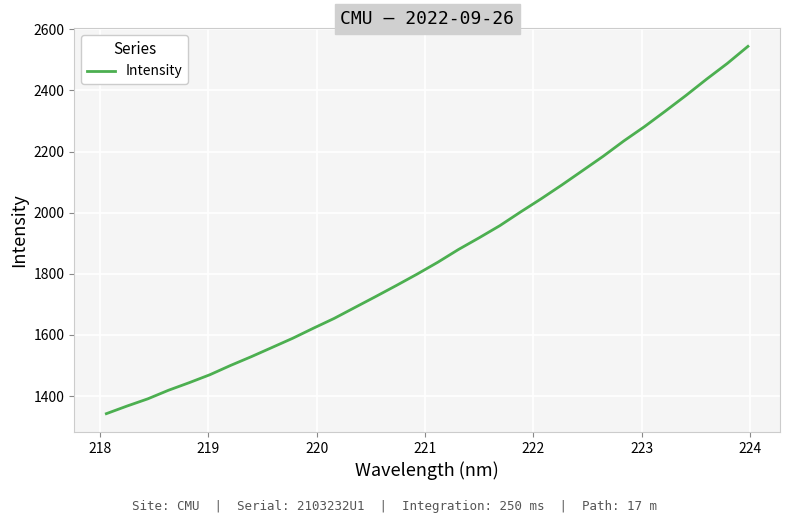

What is the smallest value displayed?

1342.4